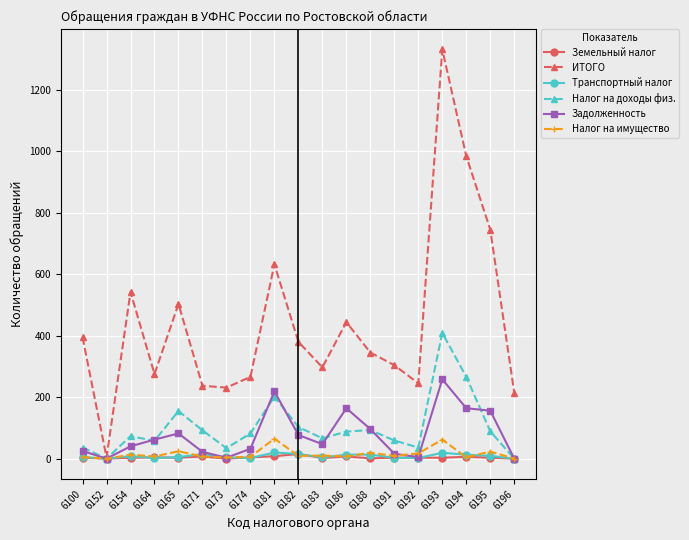

What is the maximum value for Задолженность?

258